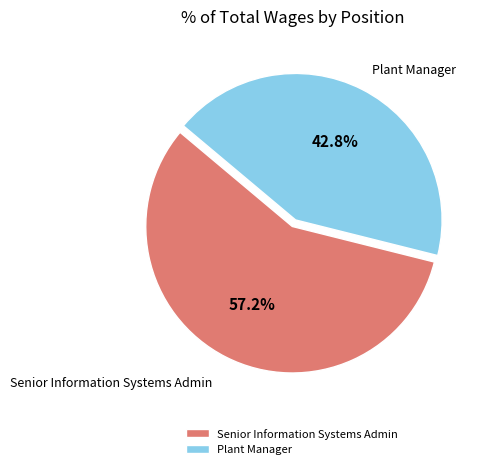

Does any single category account for the majority?

Yes